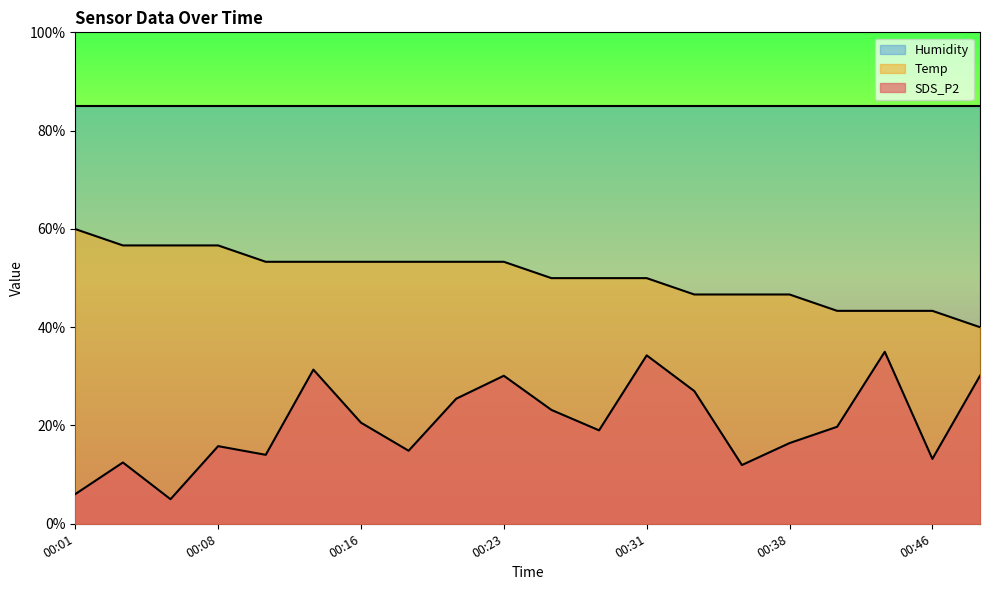

Count the number of categories in the chart.

20